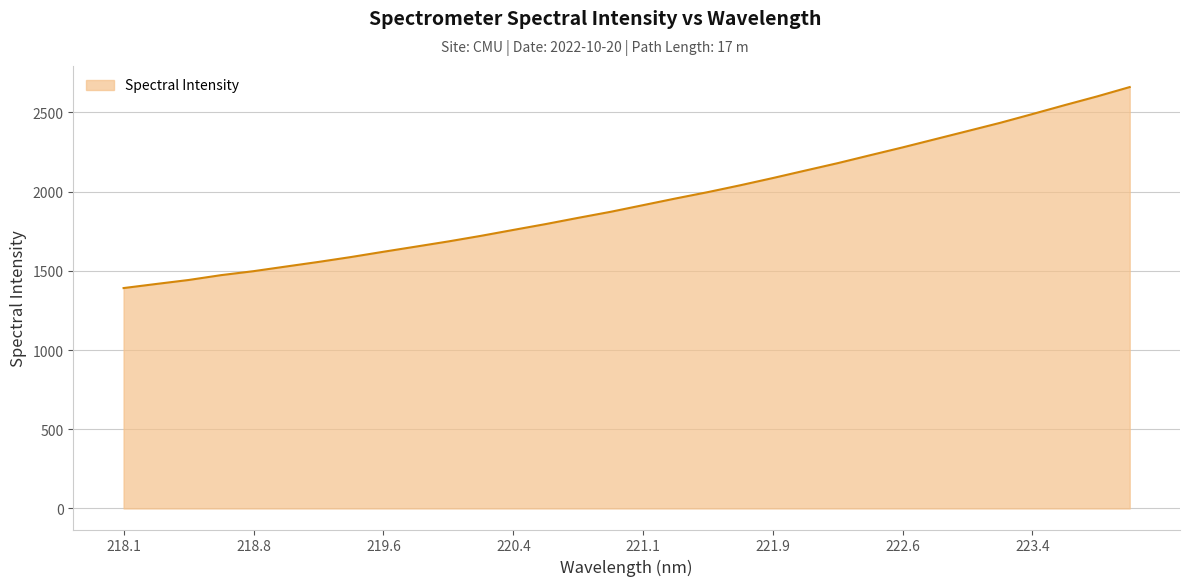

What is the difference between the maximum and minimum values?

1269.0